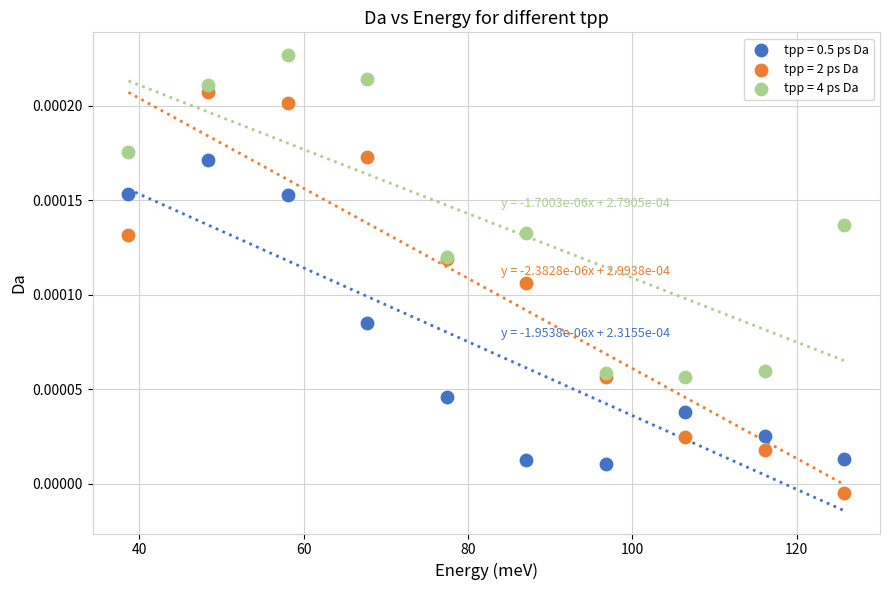

What are all the series names shown in the legend?

tpp = 0.5 ps Da, tpp = 2 ps Da, tpp = 4 ps Da